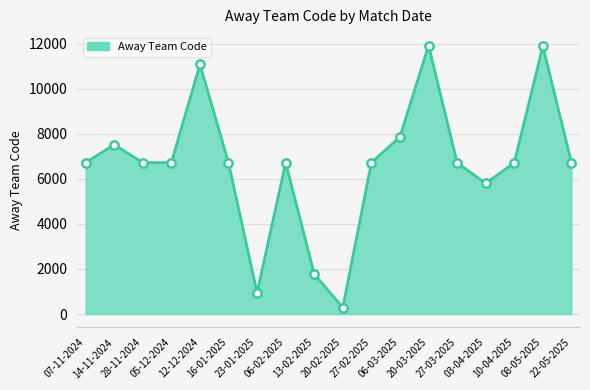

Does the chart display data point markers on the line(s)?

No